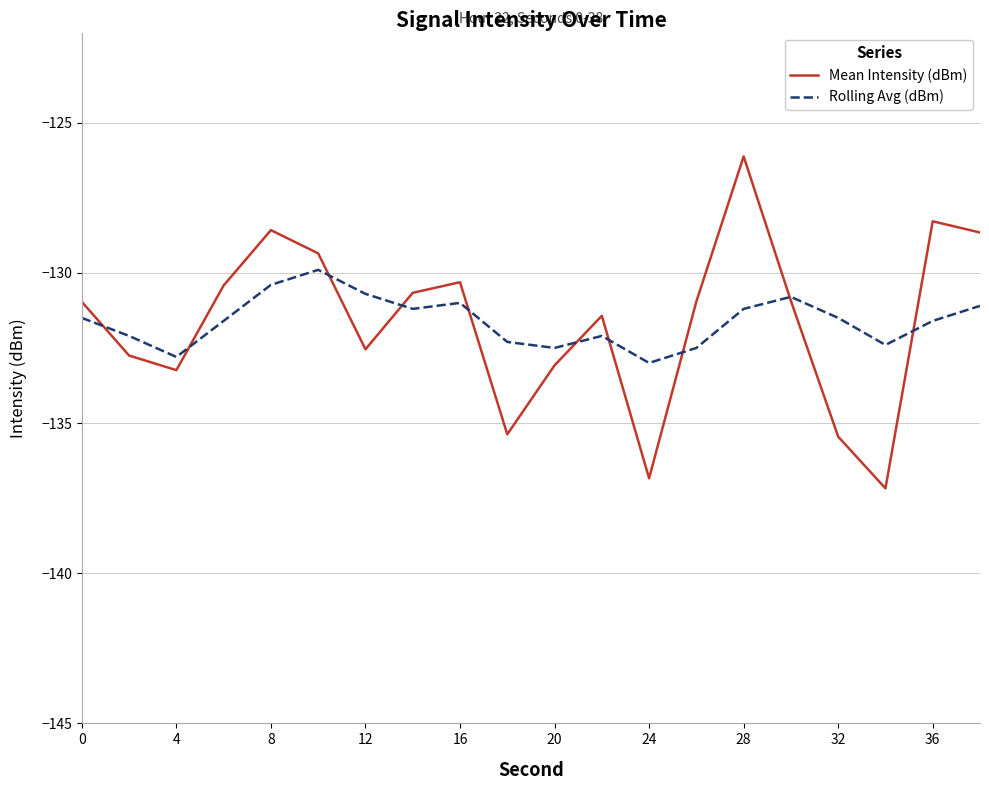

Is this an area chart (filled region under the line)?

No